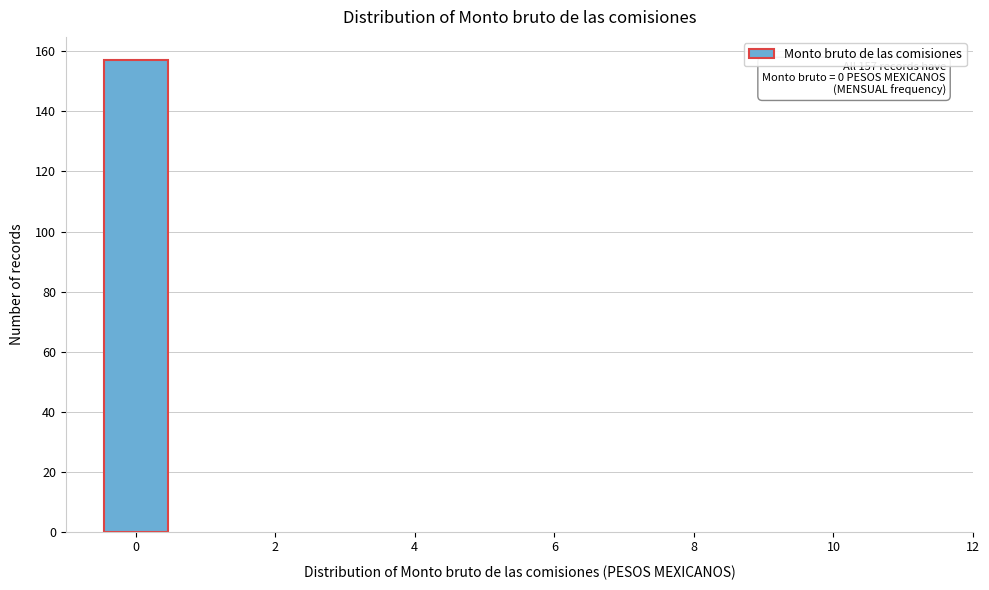

Over which range of the x-axis is the bar tallest?

-0.5 to 0.5